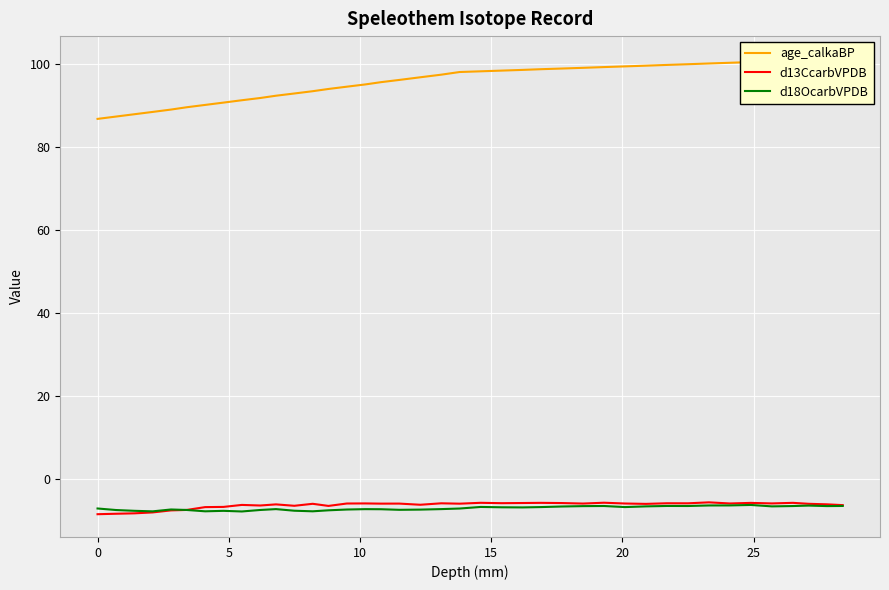

What is the minimum value for age_calkaBP?

86.8